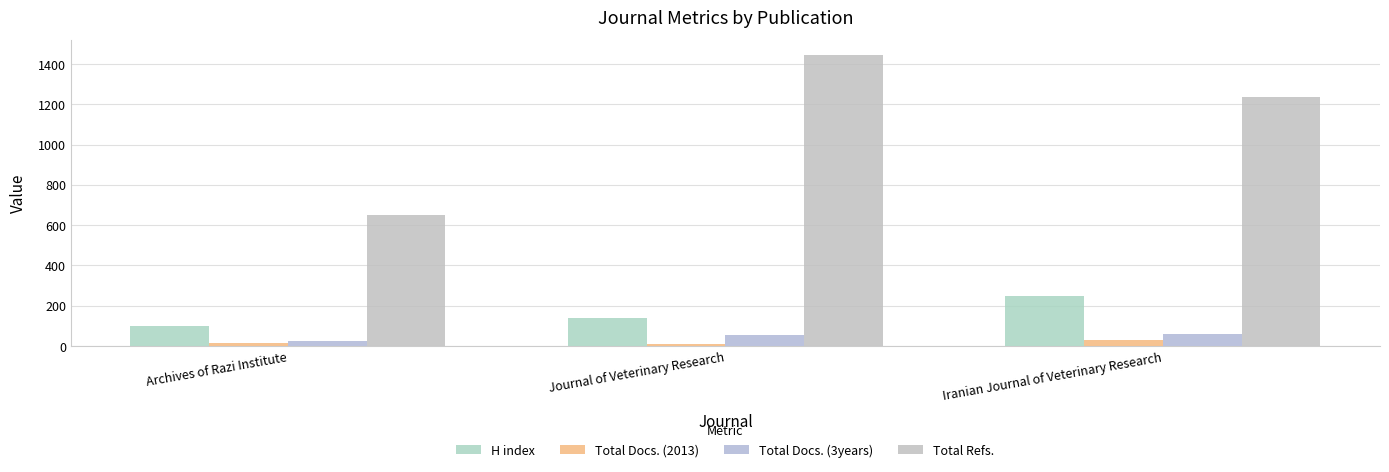

What position from the right is Journal of Veterinary Research?

2